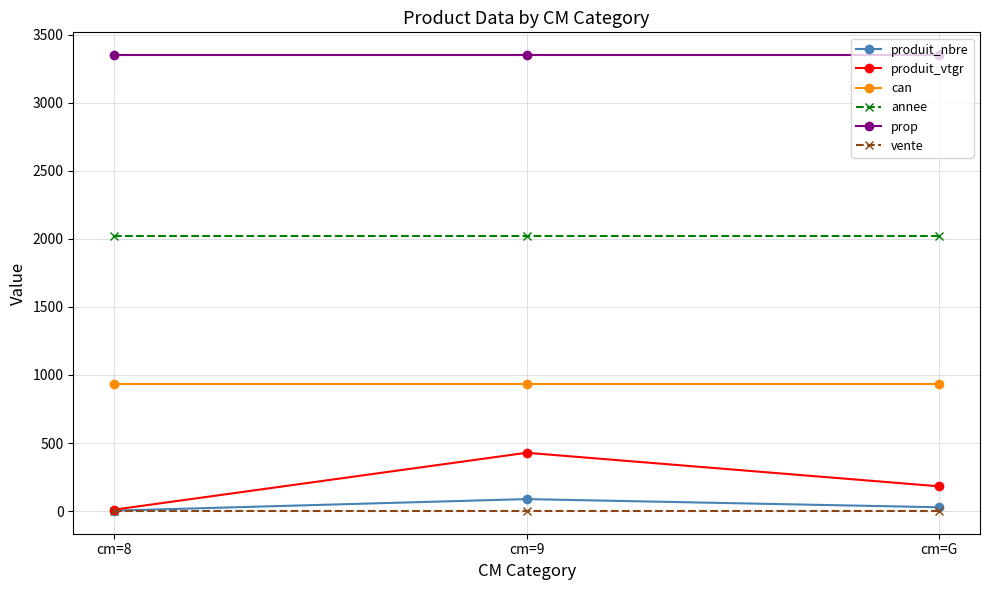

Is it true that produit_nbre equals 3.0 at cm=8?

True